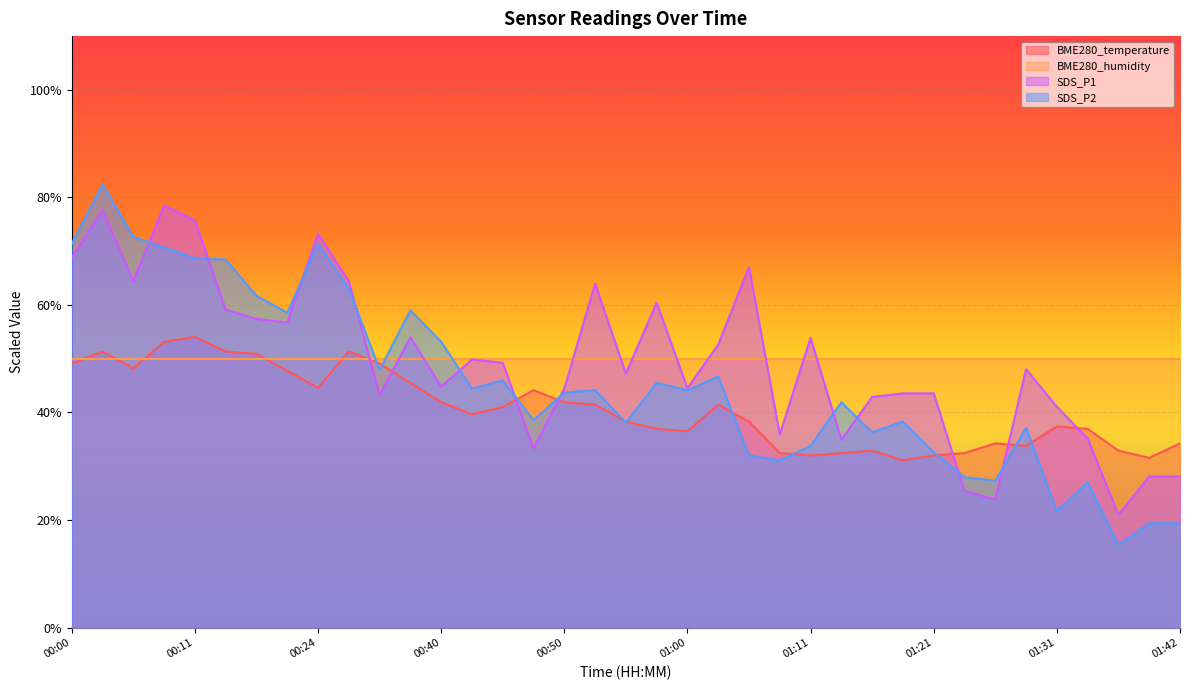

True or false: SDS_P1 has more than 0 points higher than both neighbors.

True